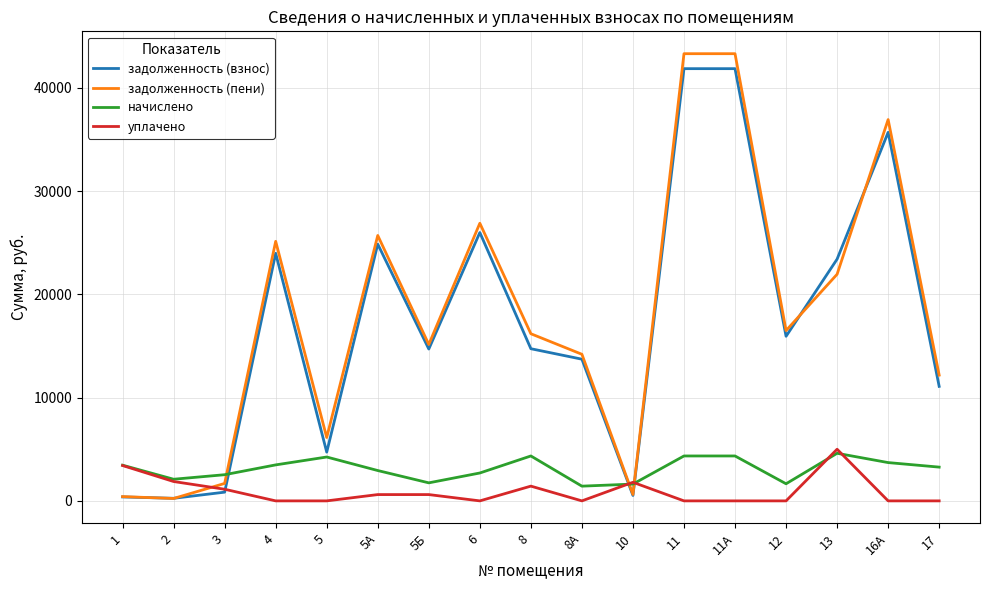

How many times do задолженность (пени) and начислено cross each other?

3